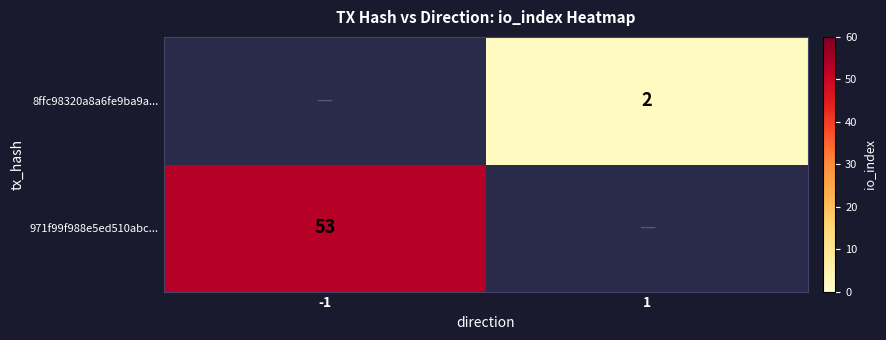

Is the value of 8ffc98320a8a6fe9ba9a... at 1 greater than the value of 971f99f988e5ed510abc... at -1?

No